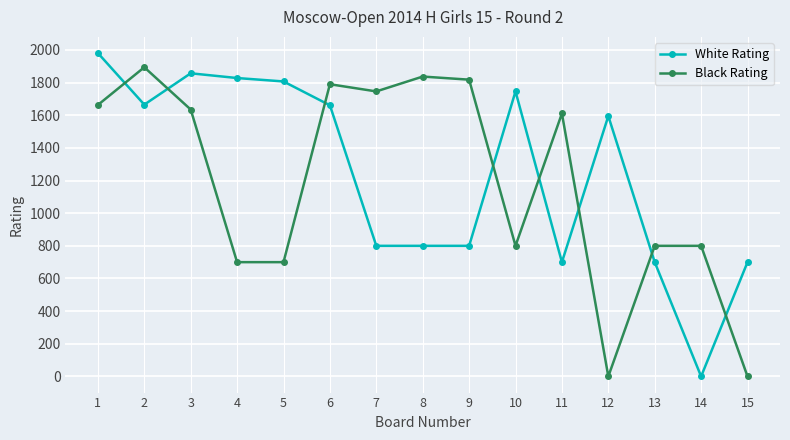

What is the greatest value displayed?

1981